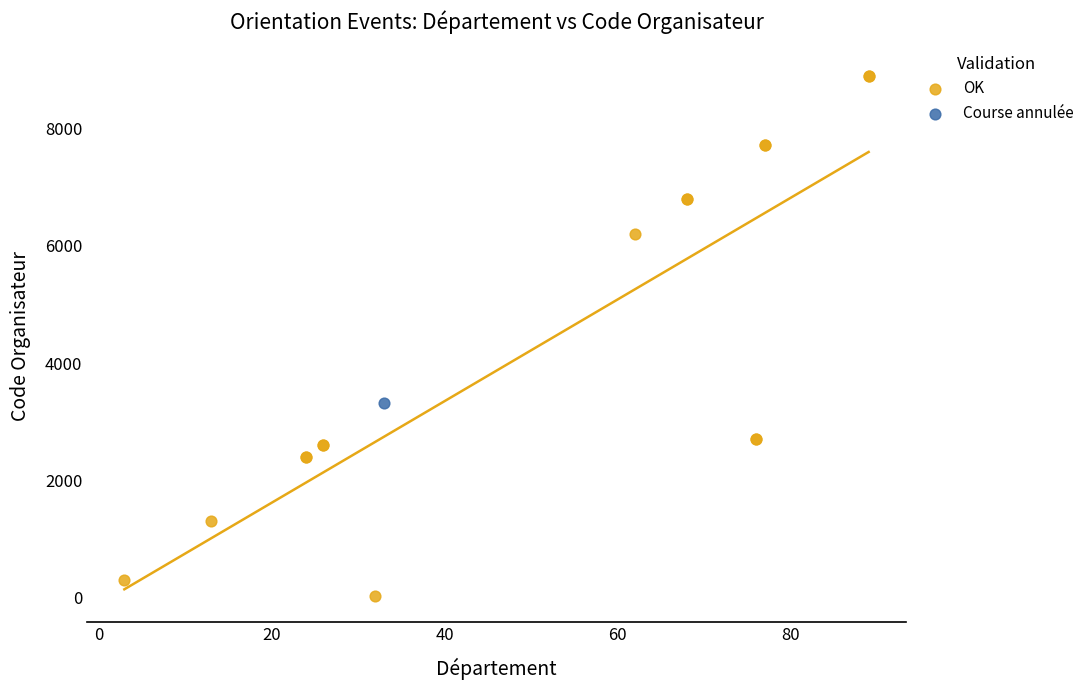

What are all the series names shown in the legend?

OK, Course annulée